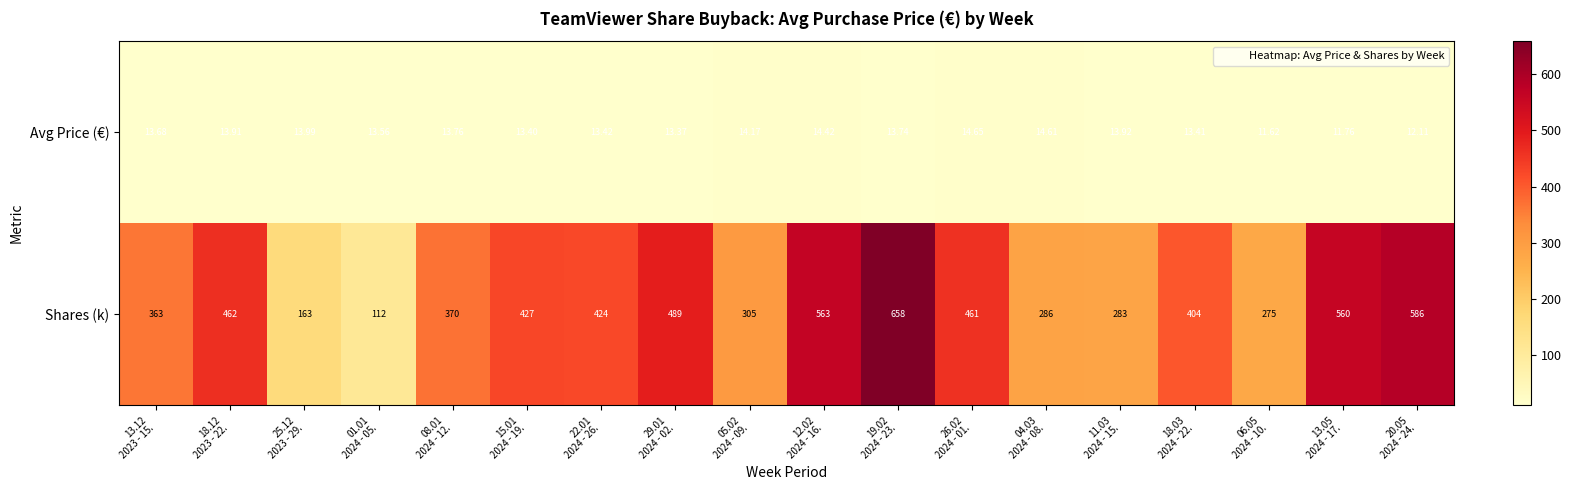

What is the spread (max minus min) of values at 20.05
2024 - 24.?

573.9